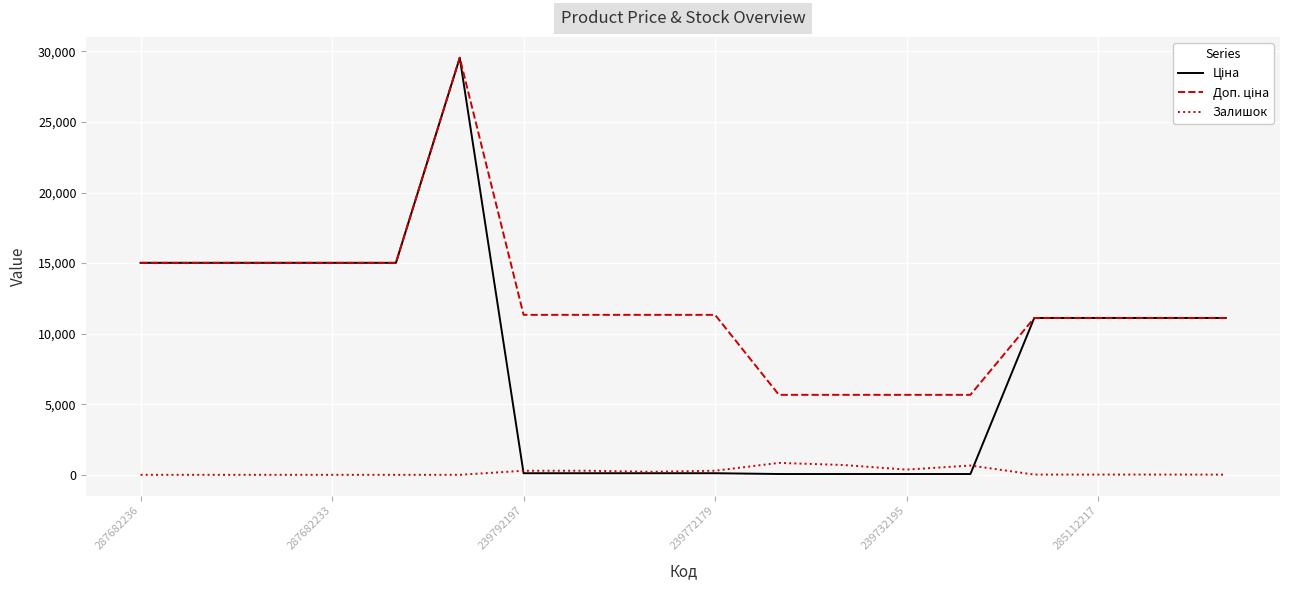

What is the highest value of the Залишок series?

845.0